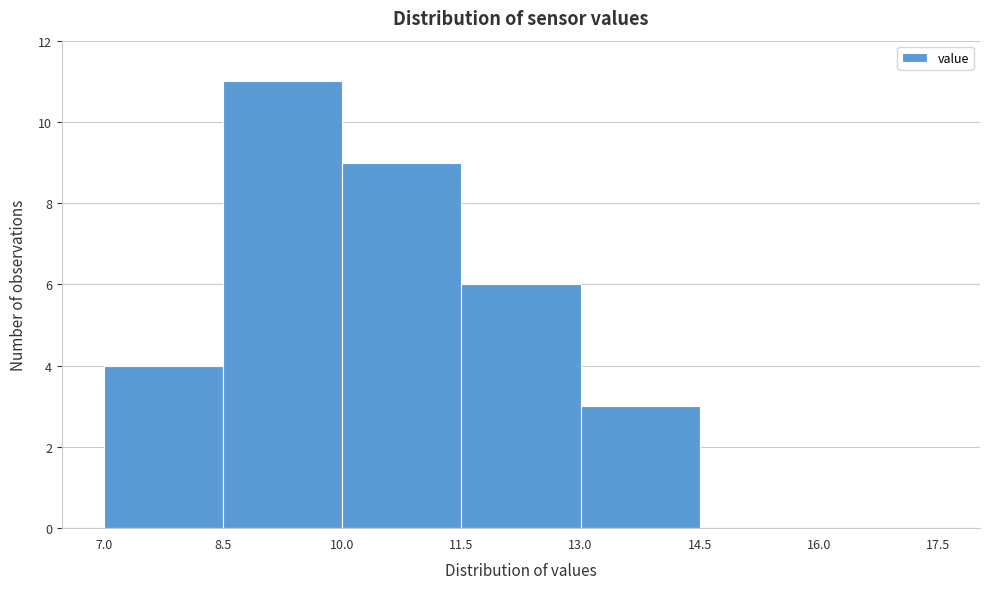

Over which range of the x-axis is the bar tallest?

8.5 to 10.0